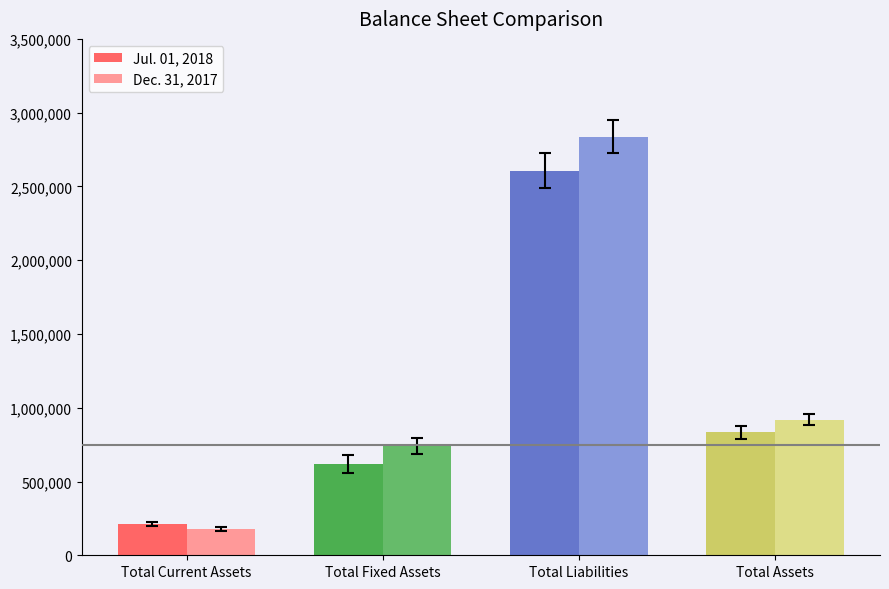

Which label corresponds to the smallest value in the chart?

Total Current Assets